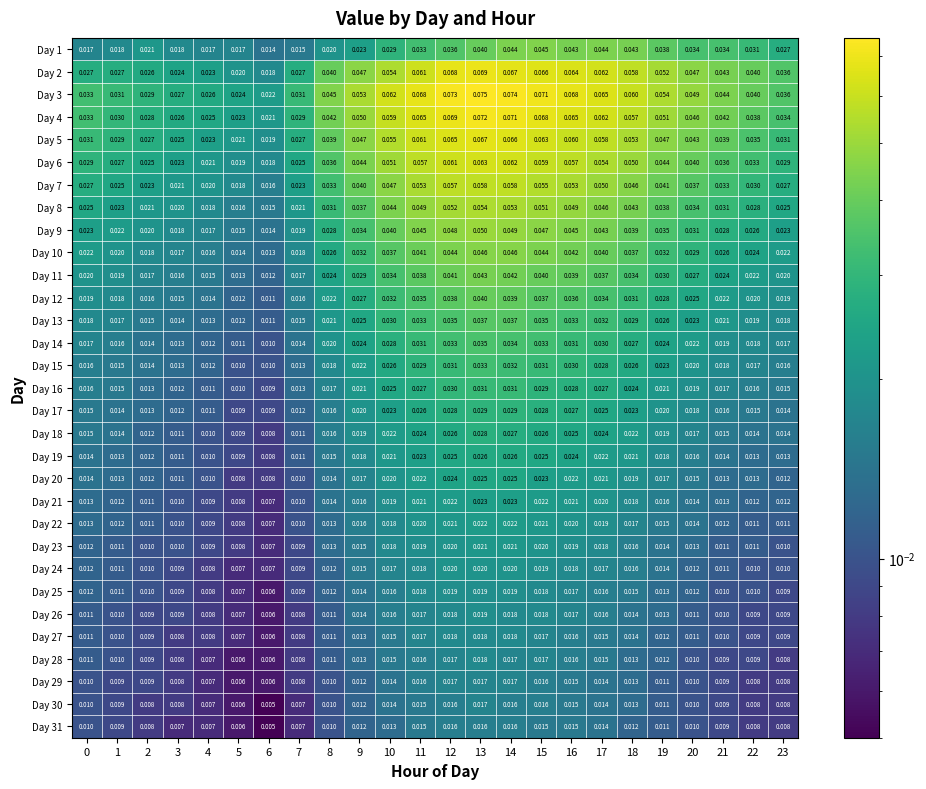

Is the value of Day 22 at 12 greater than the value of Day 21 at 14?

No